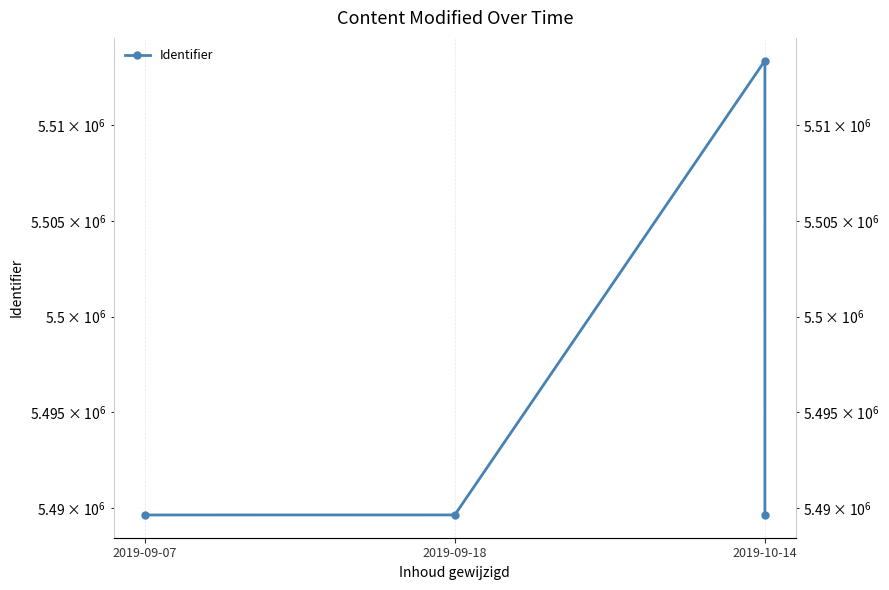

Rank the categories by value from highest to lowest.

2019-10-14, 2019-09-18, 2019-09-07, 2019-10-14